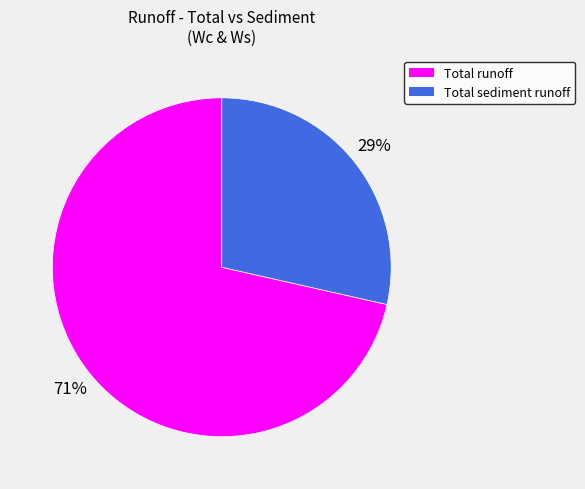

Between Total sediment runoff and Total runoff, which is larger?

Total runoff